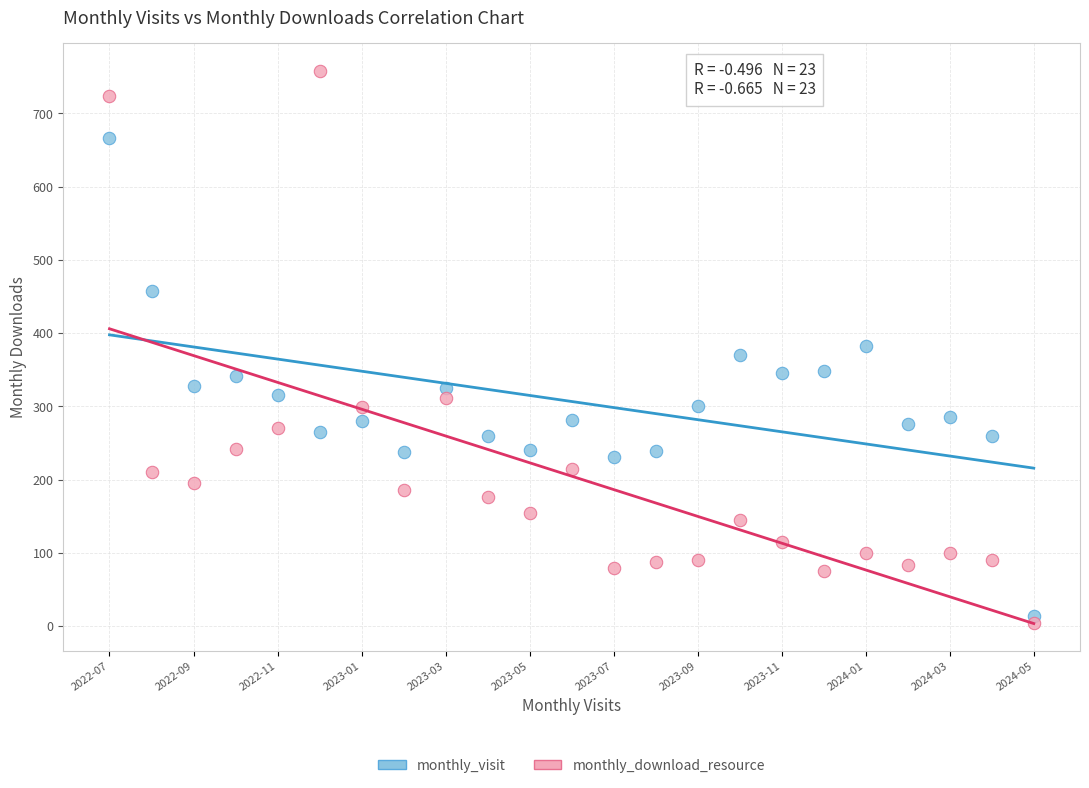

Across all data points, what is the range of Y values (max minus min)?

754